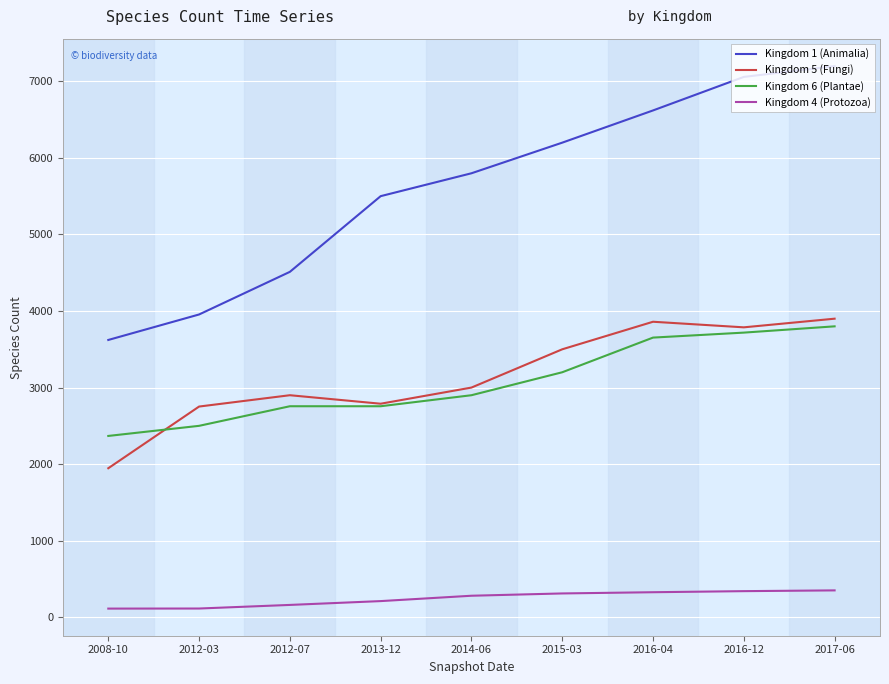

Is the value of Kingdom 4 (Protozoa) at 2013-12 greater than the value of Kingdom 1 (Animalia) at 2017-06?

No